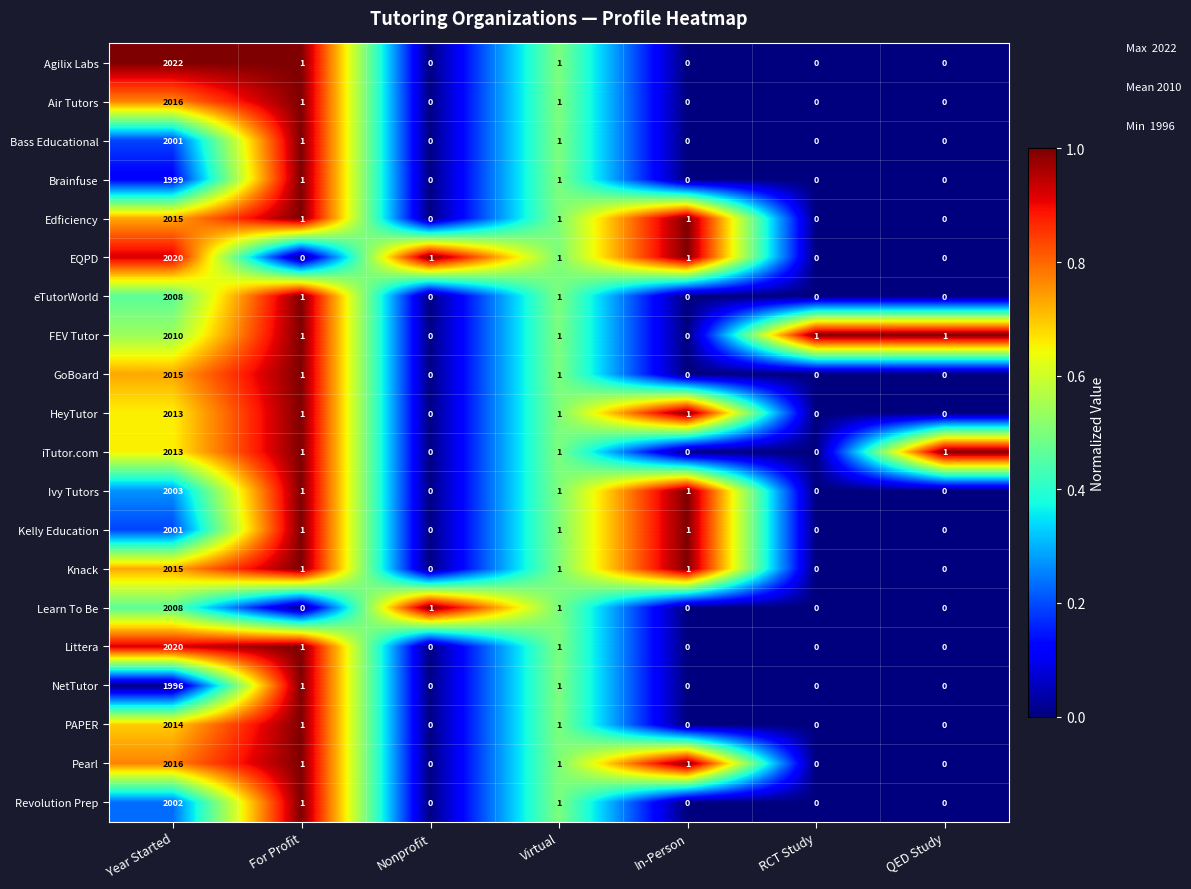

At which category is the sum across all series the highest?

Year Started